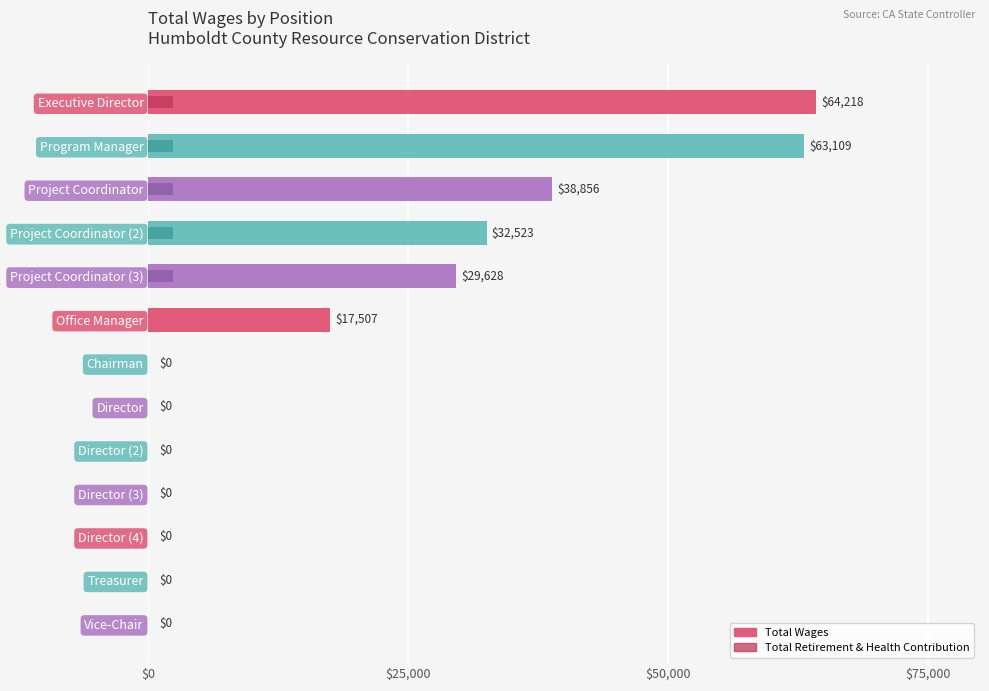

How many values in the Total Wages series exceed 0?

6